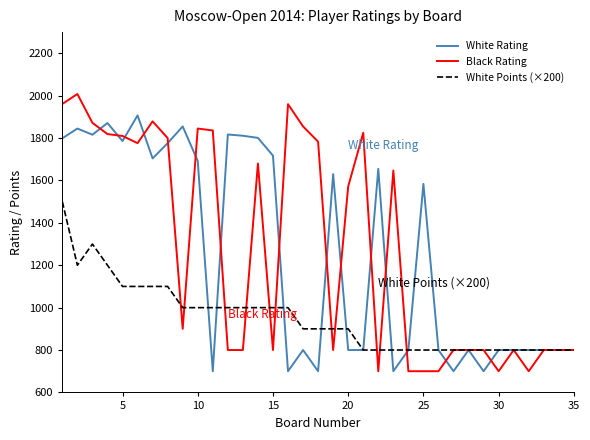

What is the greatest value displayed?

2008